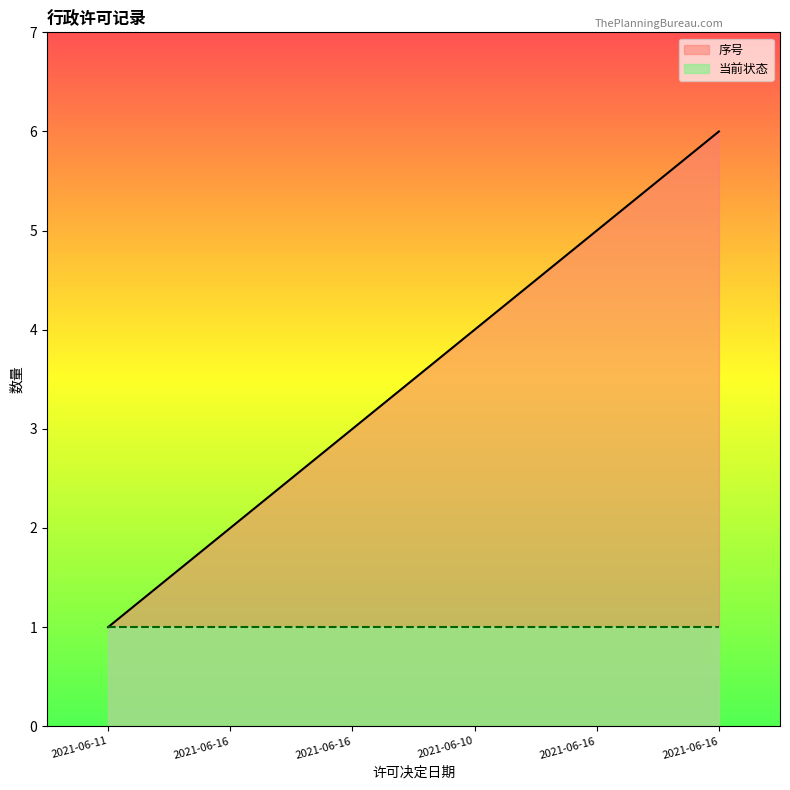

What is the difference between the maximum and minimum values?

5